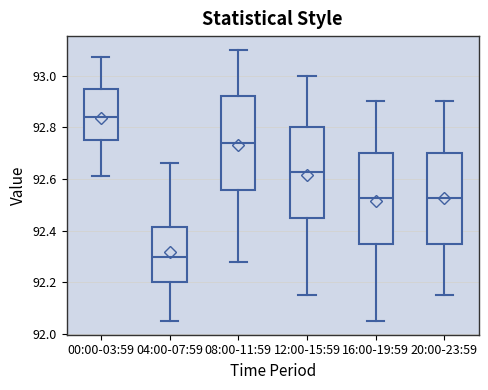

Reading left to right, transcribe this box plot: for each box, give where its median line is, the range the box spans, and where its two whiskers end, as read against the y-axis. The values are not printed on the chart, so give them approximately, as read against the axis.

00:00-03:59: median 92.84, box 92.76 to 92.94, whiskers 92.62 to 93.08
04:00-07:59: median 92.30, box 92.20 to 92.42, whiskers 92.06 to 92.66
08:00-11:59: median 92.74, box 92.56 to 92.92, whiskers 92.28 to 93.10
12:00-15:59: median 92.62, box 92.46 to 92.80, whiskers 92.16 to 93.00
16:00-19:59: median 92.52, box 92.36 to 92.70, whiskers 92.06 to 92.90
20:00-23:59: median 92.52, box 92.36 to 92.70, whiskers 92.16 to 92.90